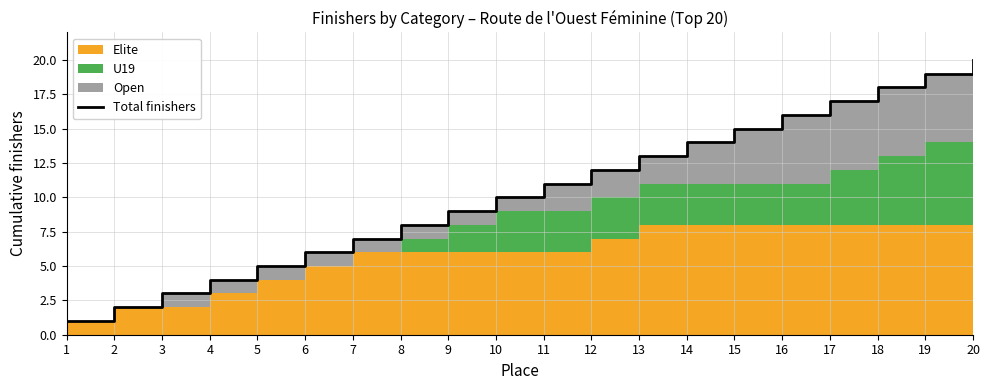

Reading right to left, extract all data points from this chart.

20	19	18	17	16	15	14	13	12	11	10	9	8	7	6	5	4	3	2	1